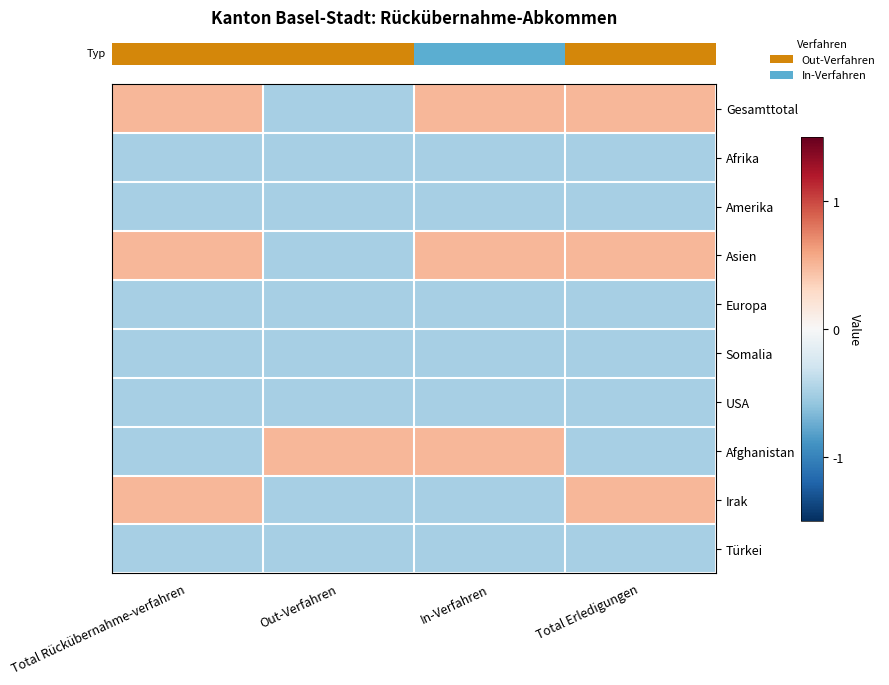

Which series has the largest total across all categories?

row_0